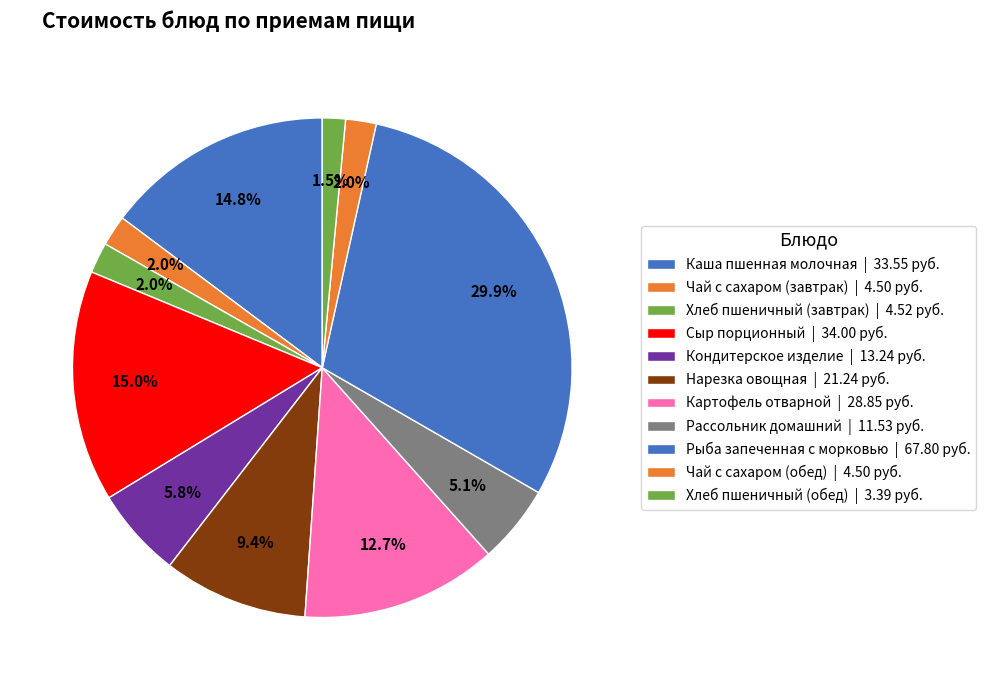

What portion of the pie excludes Рассольник домашний?

94.9%